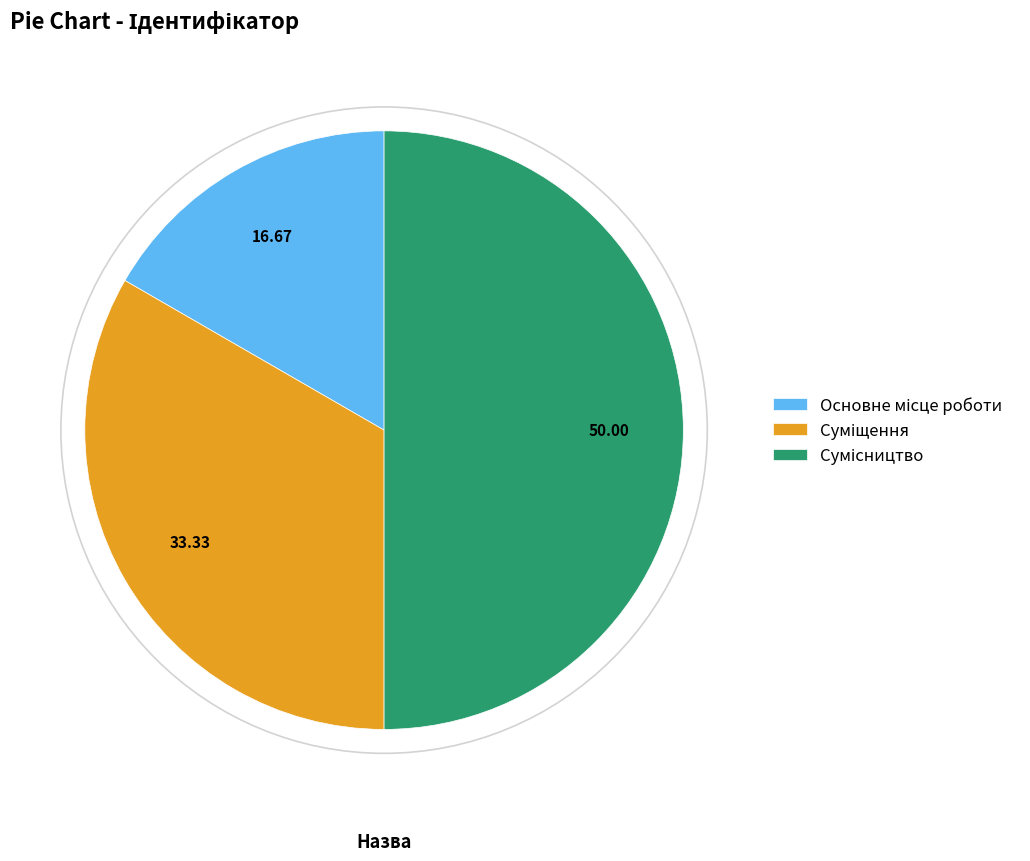

Is there any slice that represents more than half of the pie?

No